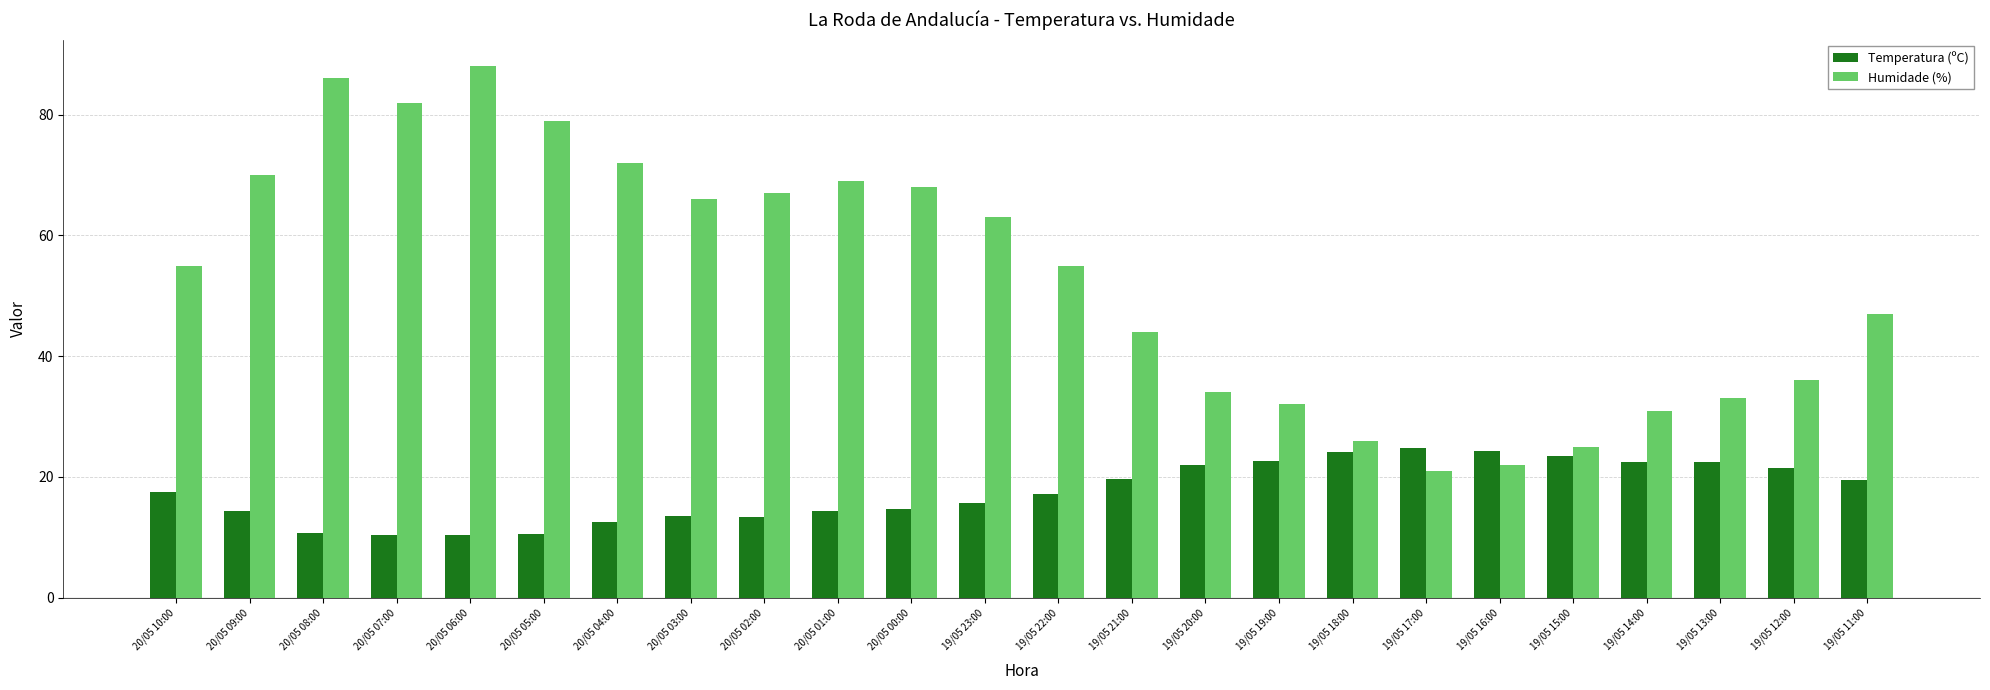

At which category is the sum across all series the highest?

20/05 06:00